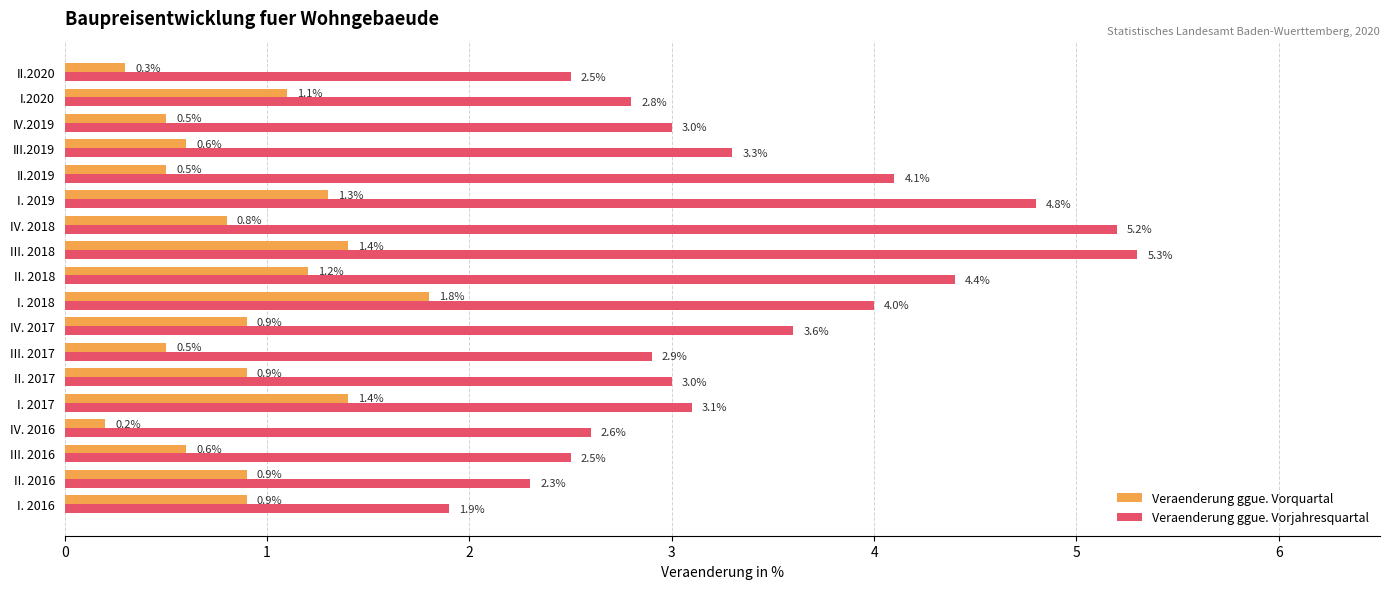

The Veraenderung ggue. Vorquartal series shows 1.1 at I.2020. True or false?

True